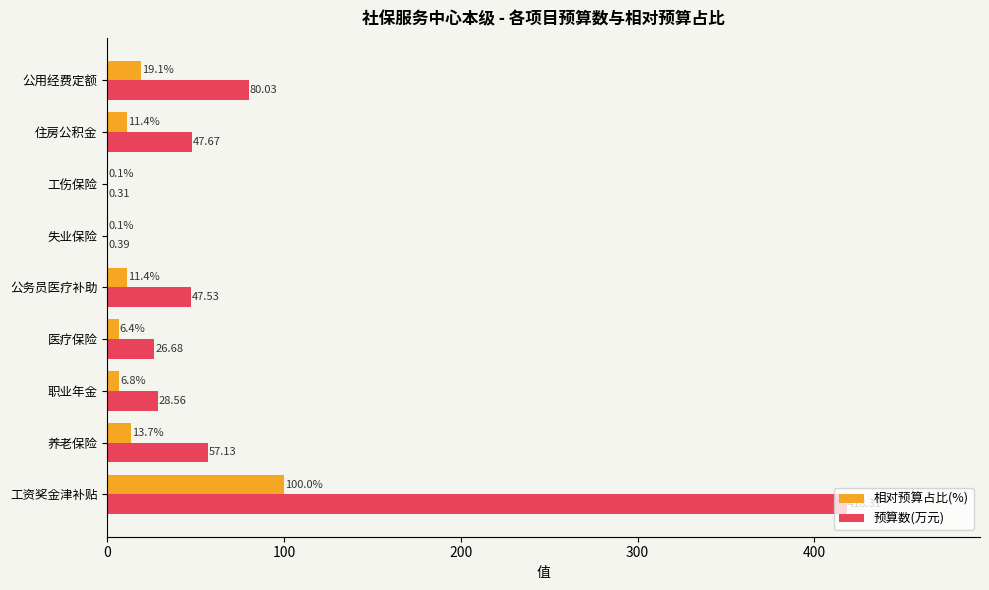

At which label is 预算数(万元) closest to 209?

公用经费定额